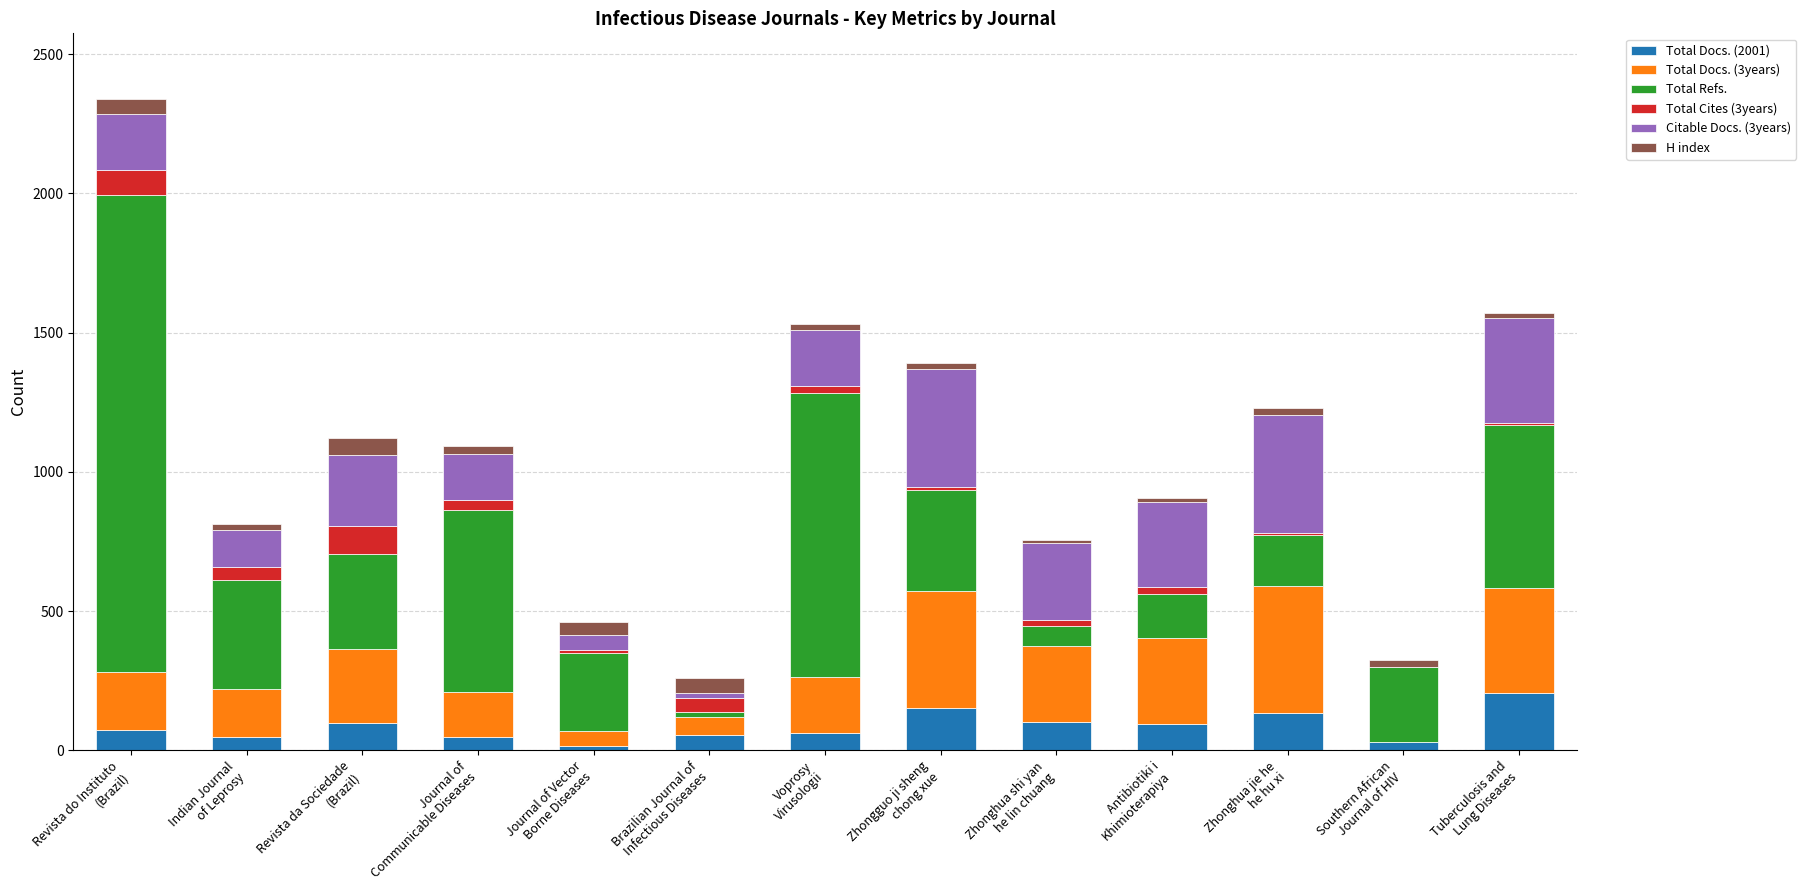

What is the highest value of the Total Docs. (2001) series?

204